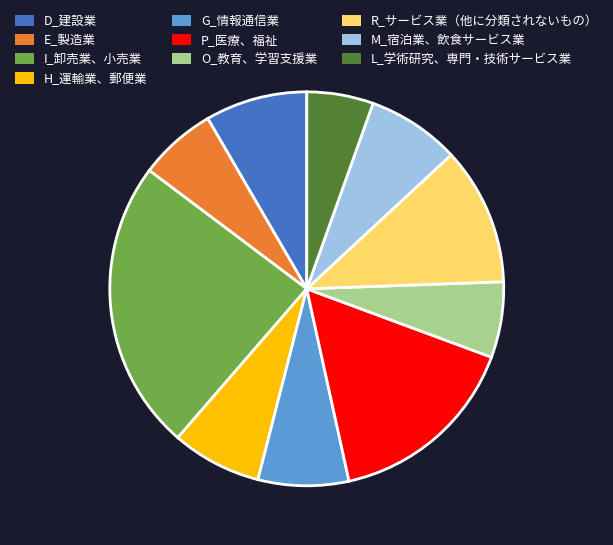

The L_学術研究、専門・技術サービス業 slice represents 5% of the pie. True or false?

True